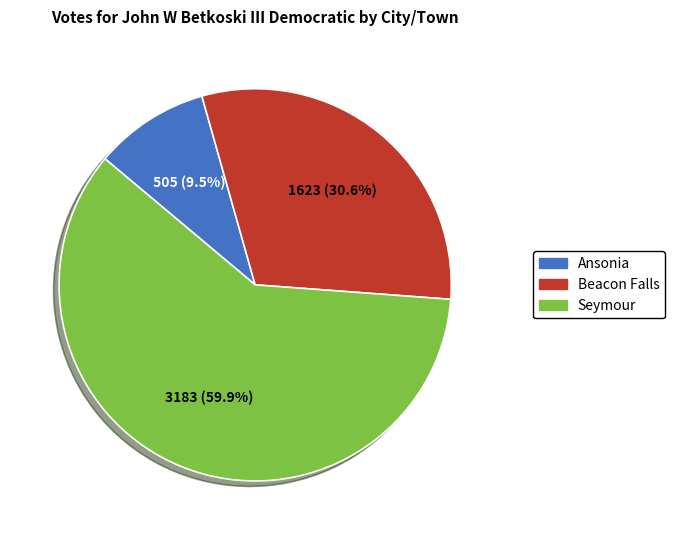

How many segments does this pie chart have?

3